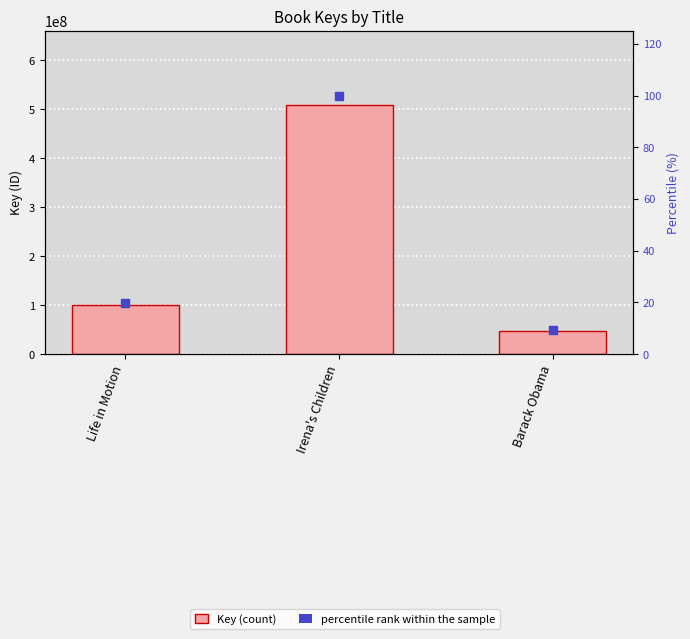

At which category is the sum across all series the highest?

Irena's Children